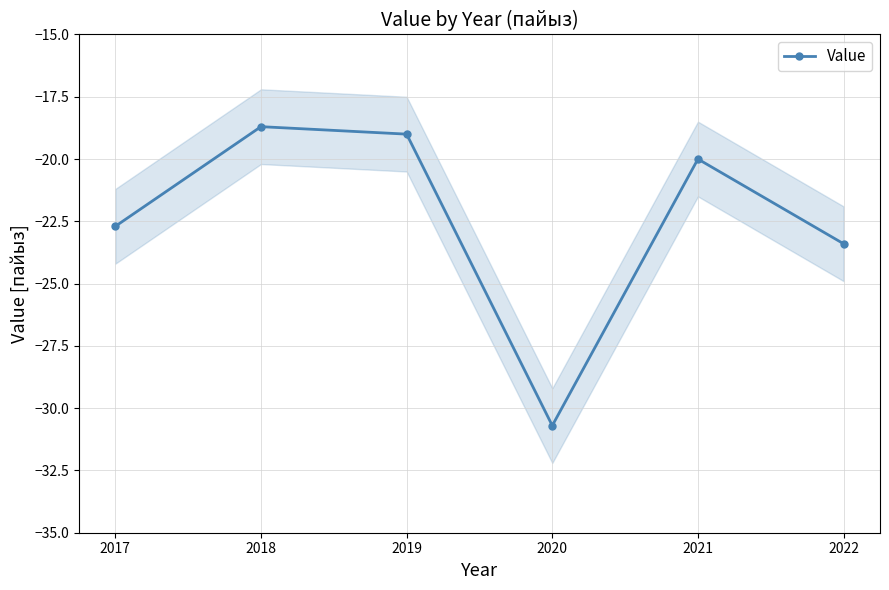

The chart shows a value of -23.4 at 2022. True or false?

True